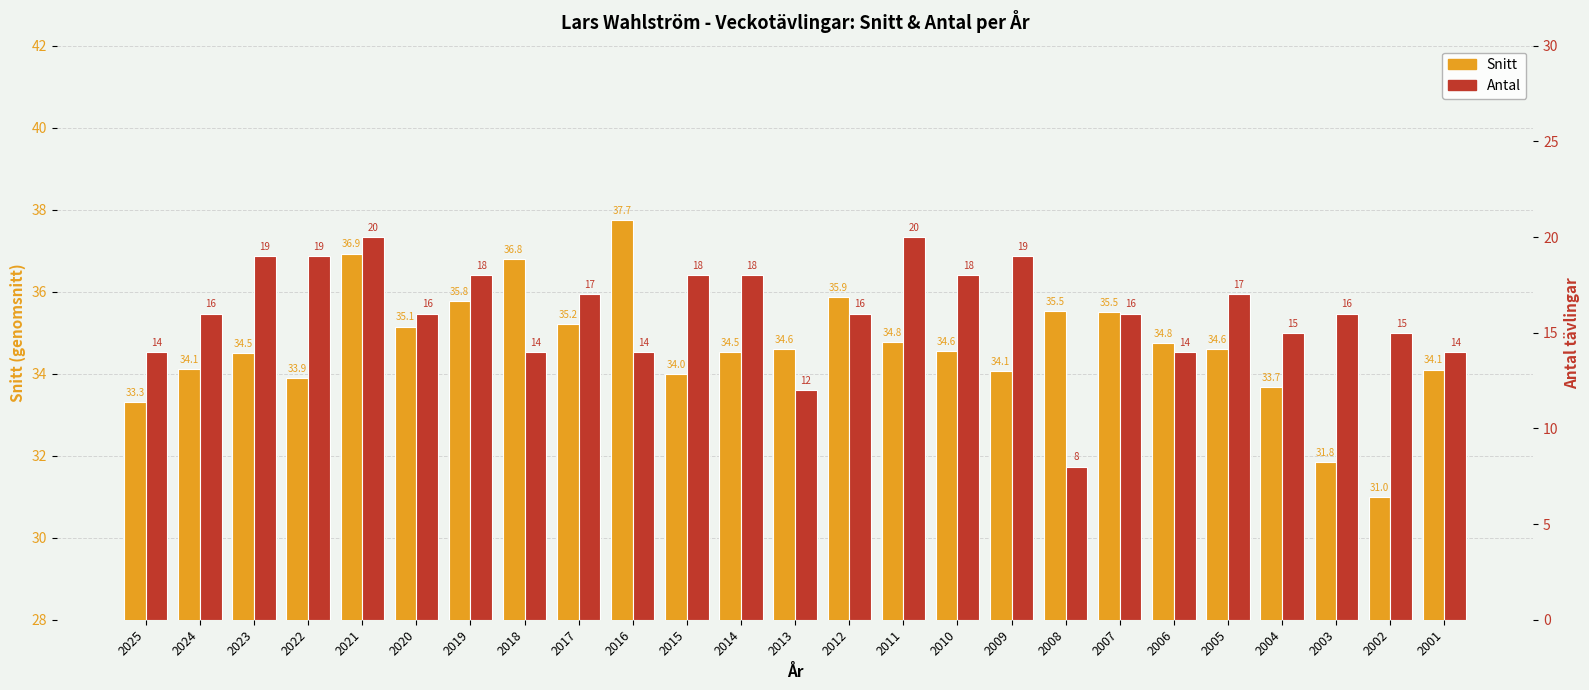

At 2002, list the series in order from smallest to largest.

Antal, Snitt